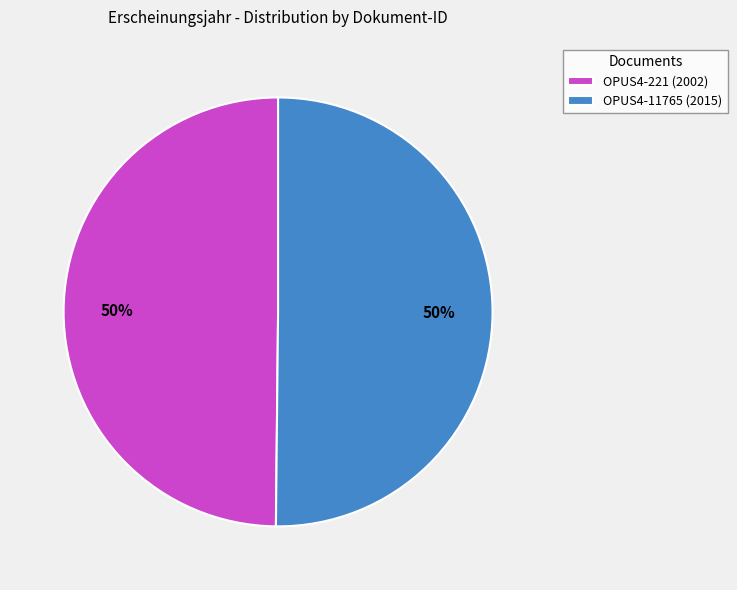

Do OPUS4-11765 (2015) and OPUS4-221 (2002) together represent more than half of the pie?

Yes